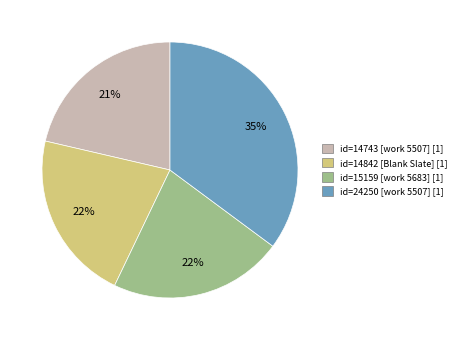

To the nearest percent, what is the average slice percentage?

25%